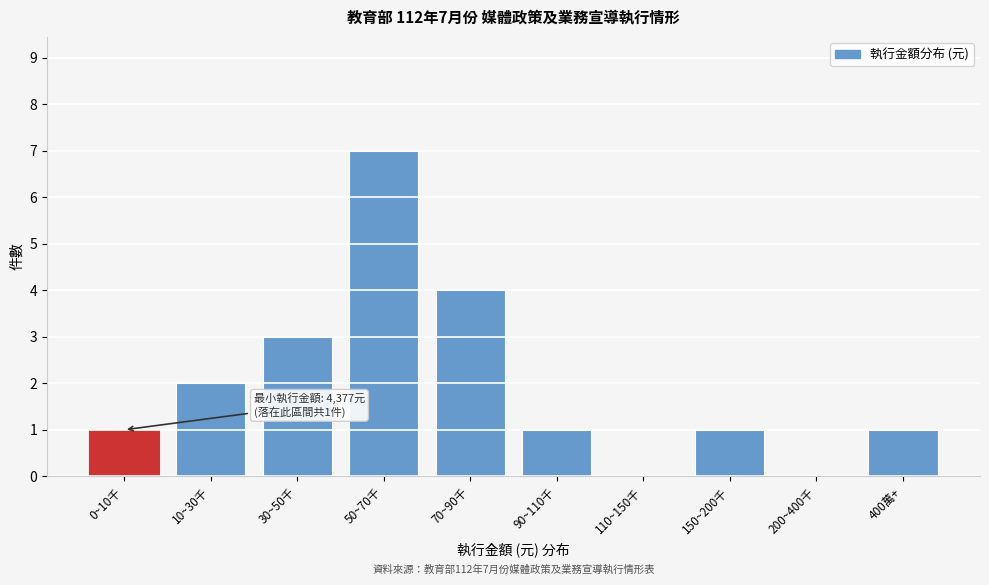

Which has a higher value, 90~110千 or 50~70千?

50~70千